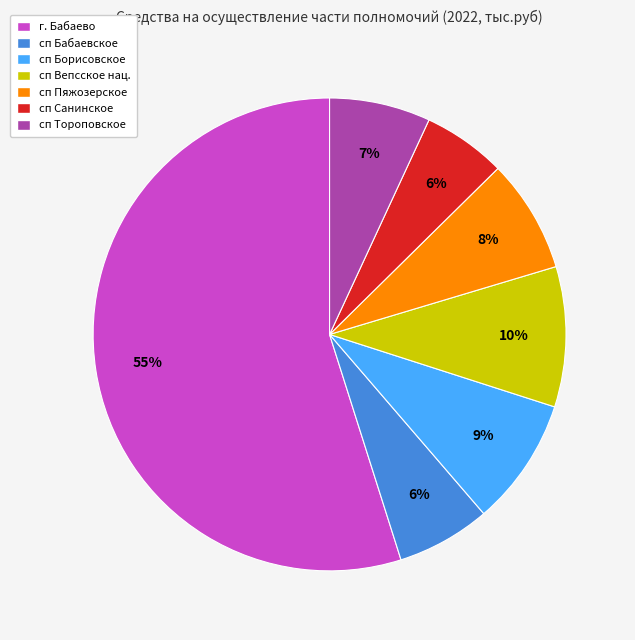

Is there any slice that represents more than half of the pie?

Yes